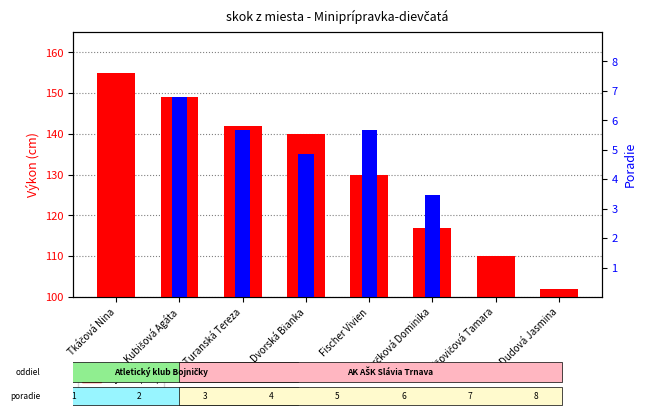

What is the difference between the highest and lowest values at Dudová Jasmina?

102